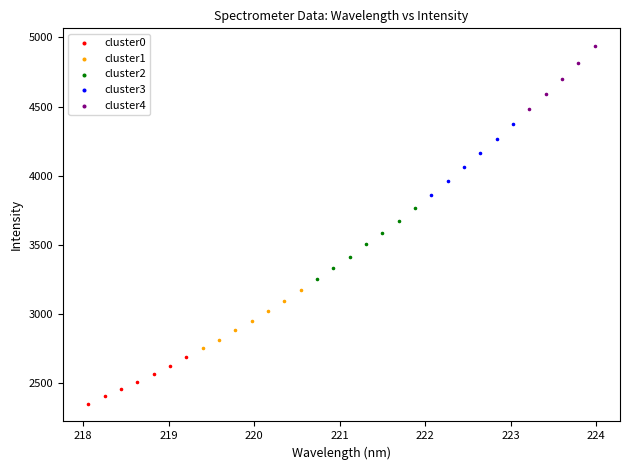

Which series reaches the minimum Y coordinate?

cluster0